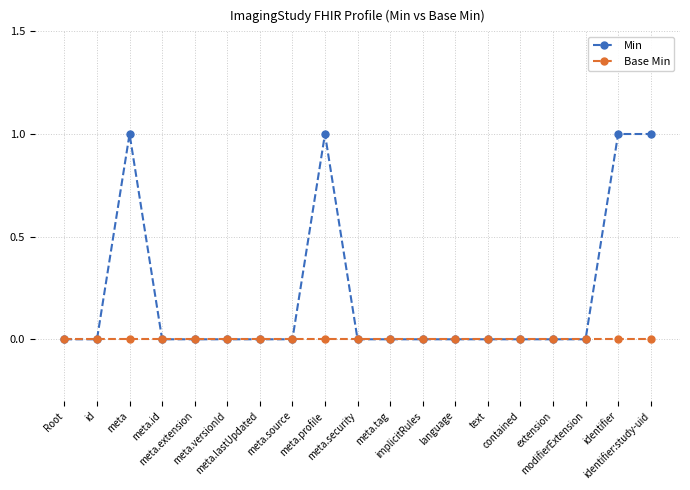

List the series in order of their peak value, lowest first.

Base Min, Min